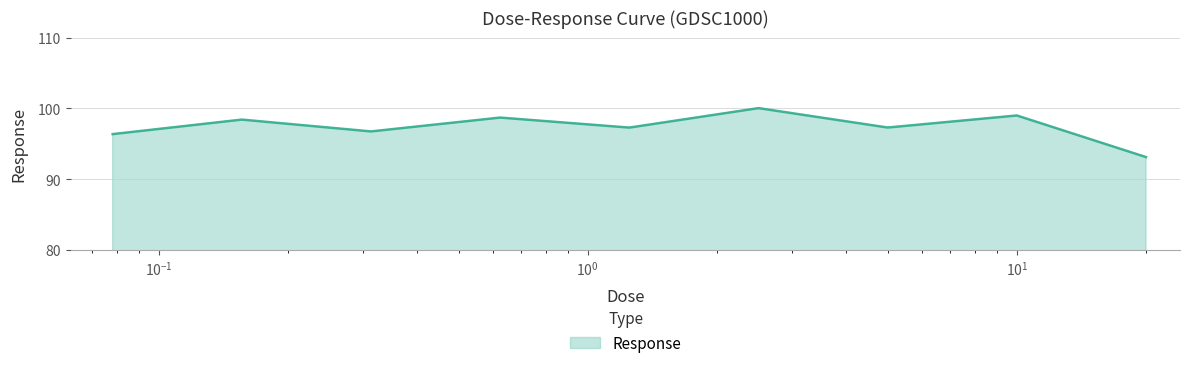

What is the minimum value shown in the chart?

93.1